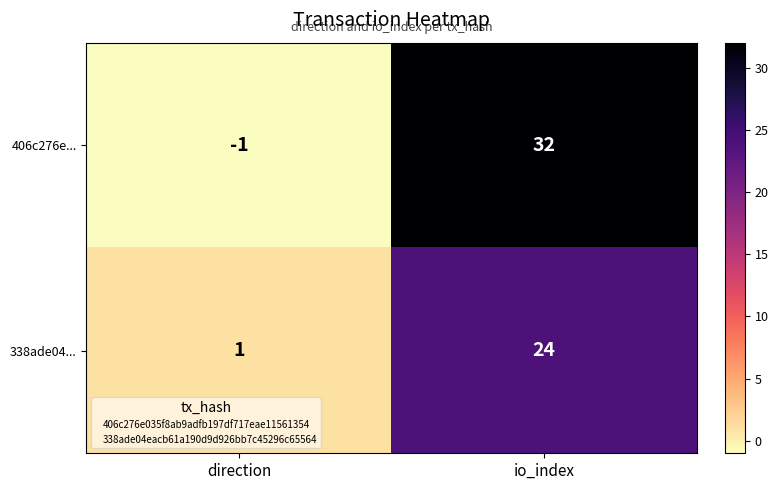

The 406c276e... series shows -1 at direction. True or false?

True